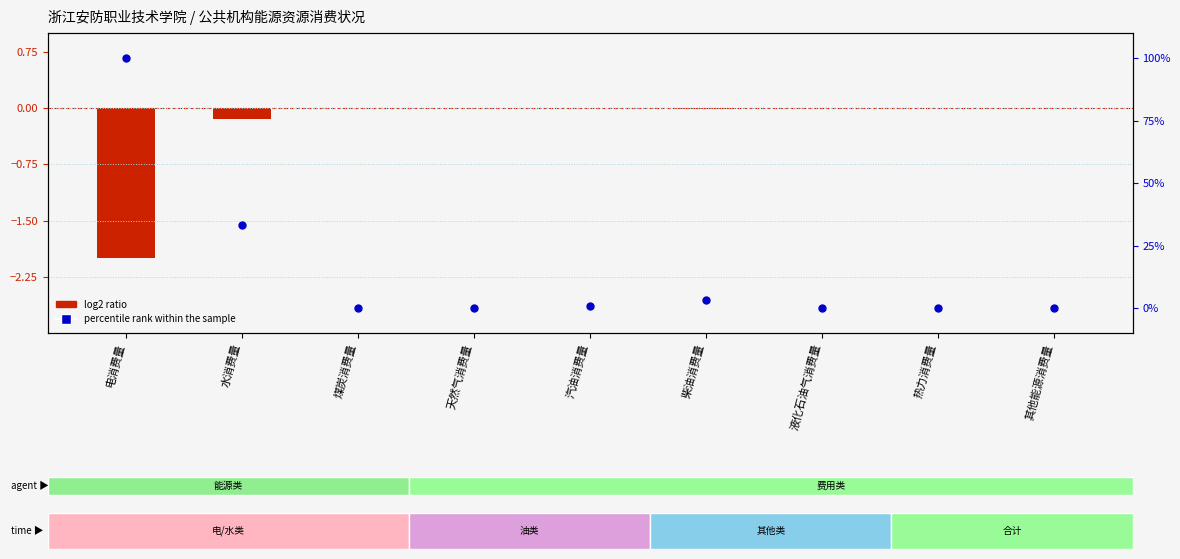

Which series contains the lowest Y value?

log2 ratio